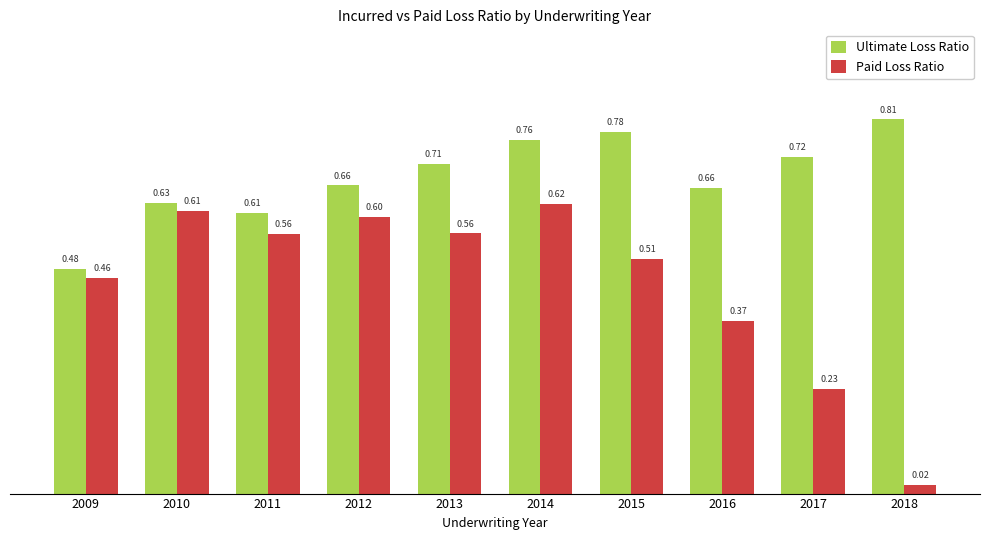

What are all the series names shown in the legend?

Ultimate Loss Ratio, Paid Loss Ratio